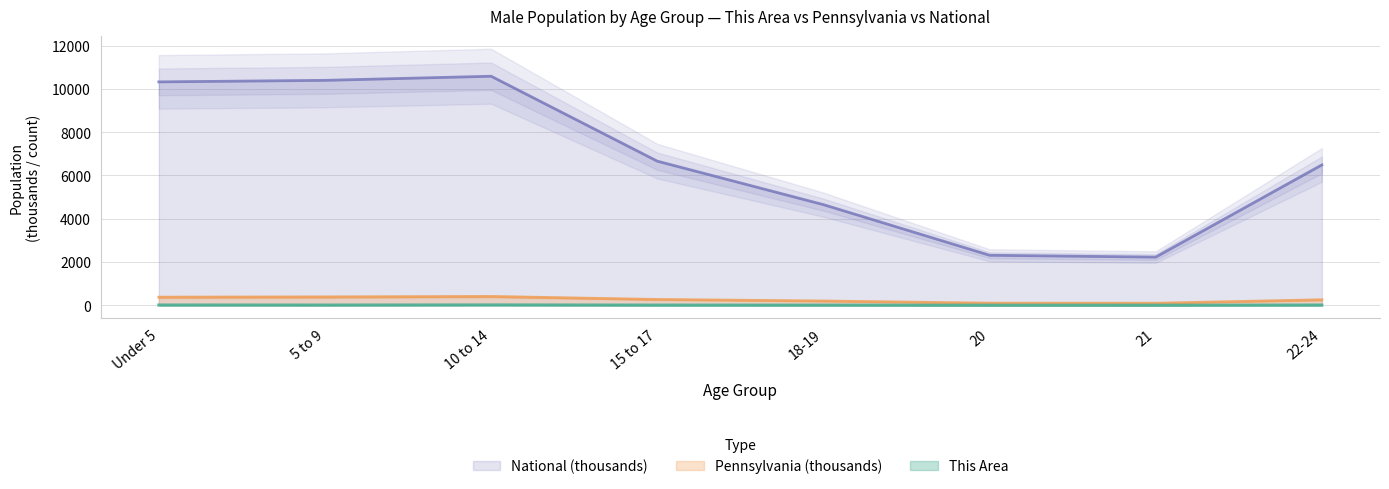

What is the spread (max minus min) of values at Under 5?

10308